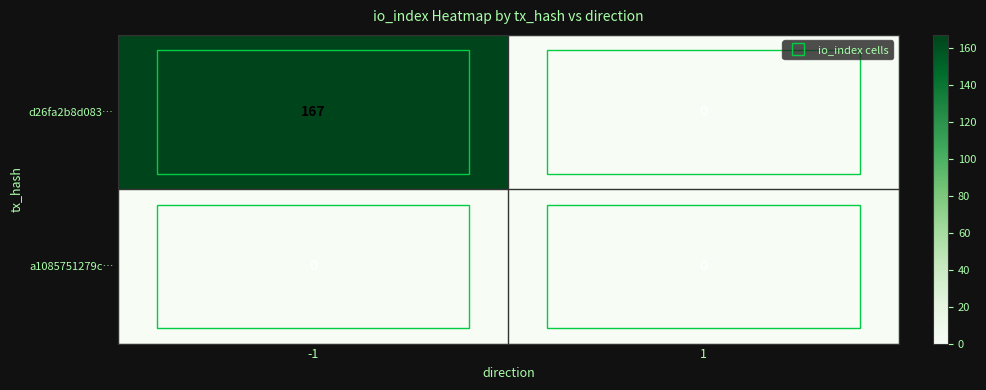

List the series in order of their overall mean, highest first.

d26fa2b8d083…, a1085751279c…